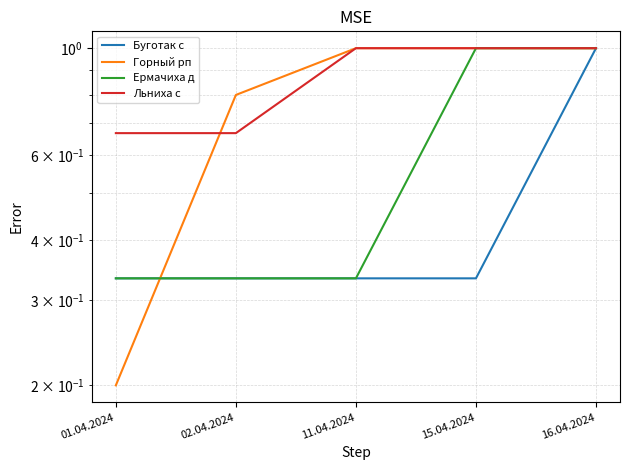

True or false: Ермачиха д and Льниха с intersect in this chart.

False